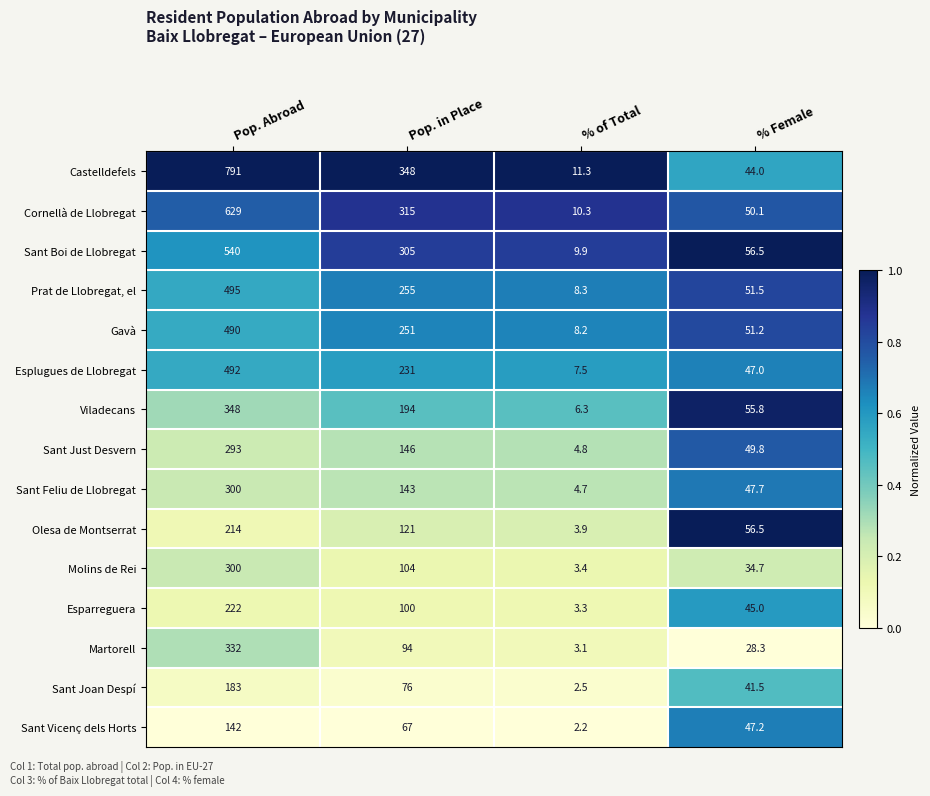

Which series has the largest range (max minus min)?

Castelldefels